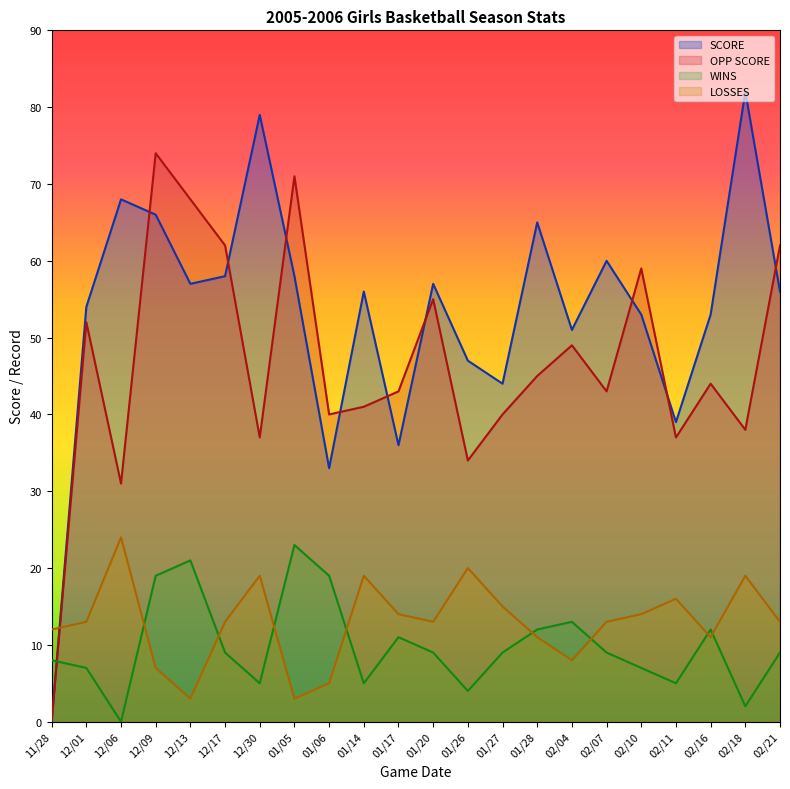

How many data points in WINS are above 9?

8